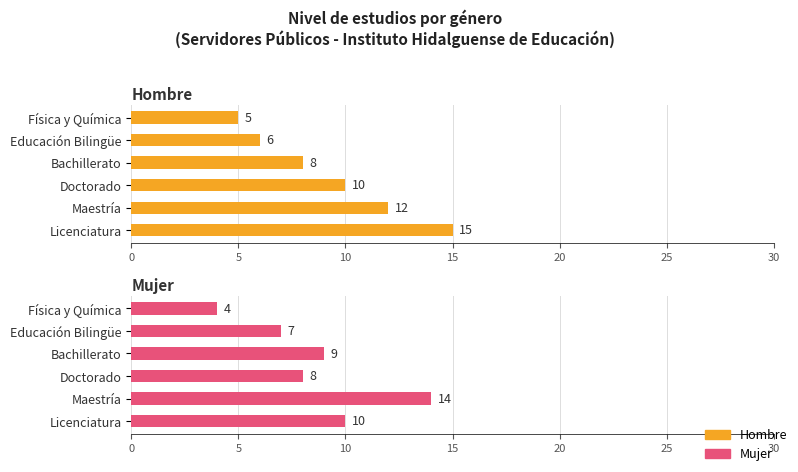

Which series has the largest total across all categories?

Hombre